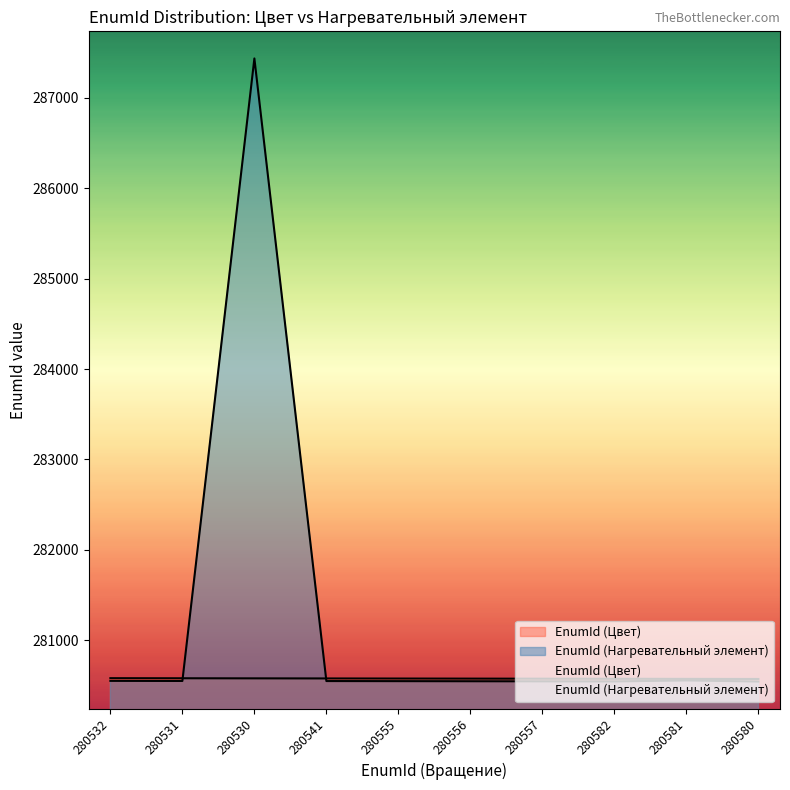

Between 280580 and 280555, which is larger?

280555